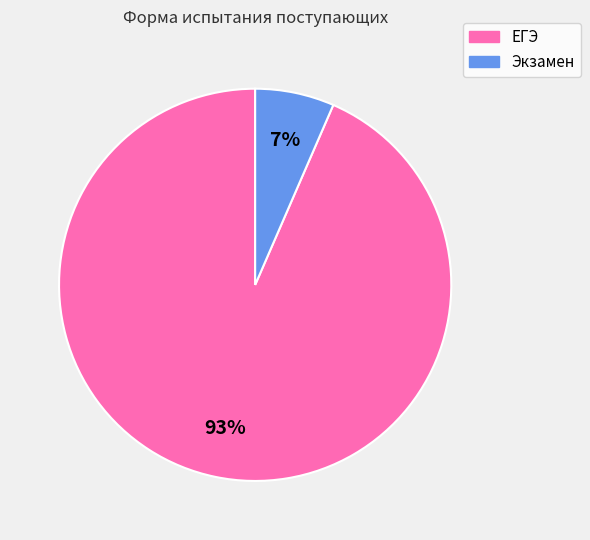

Do ЕГЭ and Экзамен together represent more than half of the pie?

Yes